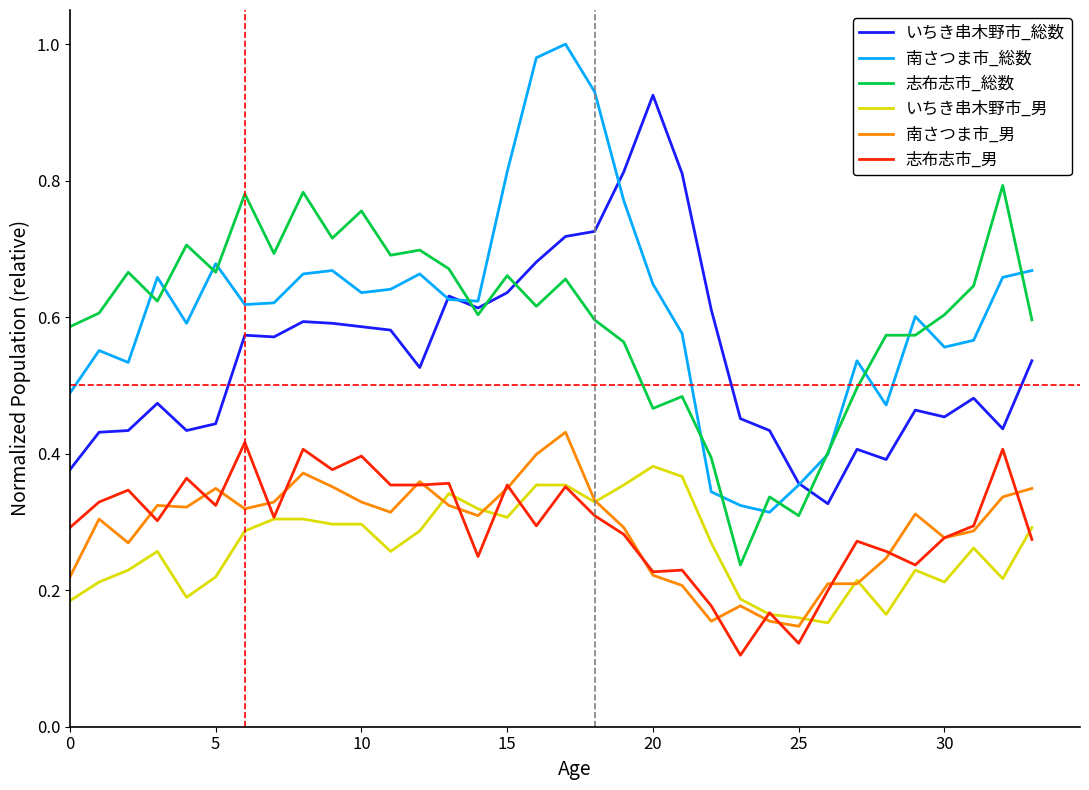

Which series has the largest range (max minus min)?

南さつま市_総数